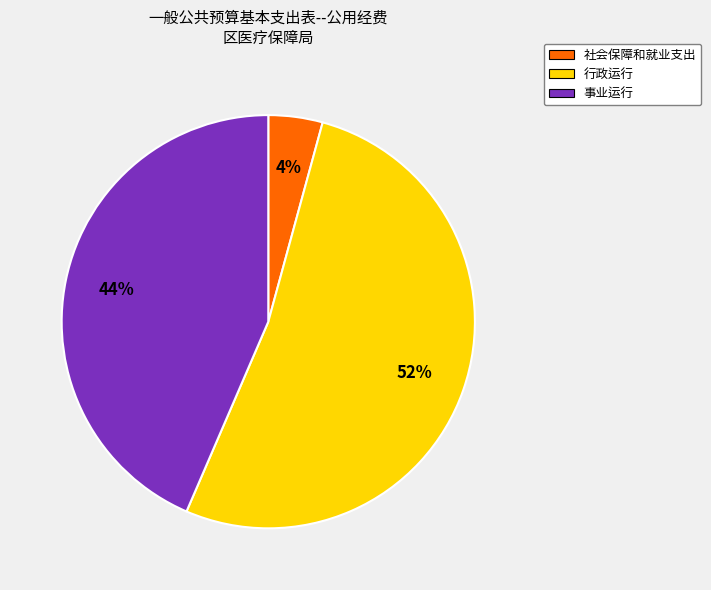

Do 社会保障和就业支出 and 行政运行 together represent more than half of the pie?

Yes